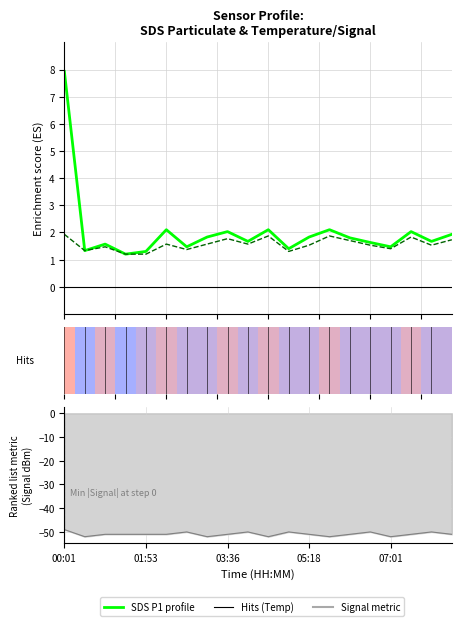

True or false: SDS P2 has a value of 0.5 at 18.

False